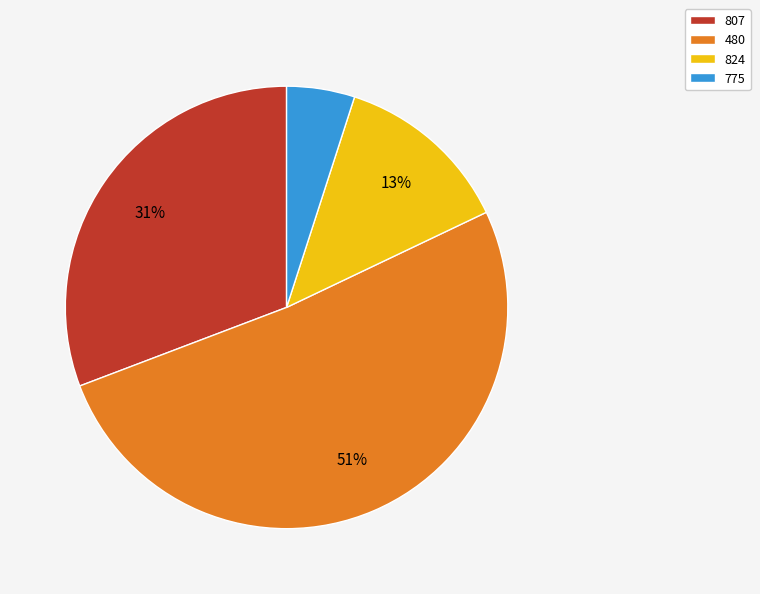

Count the number of slices in the pie.

4